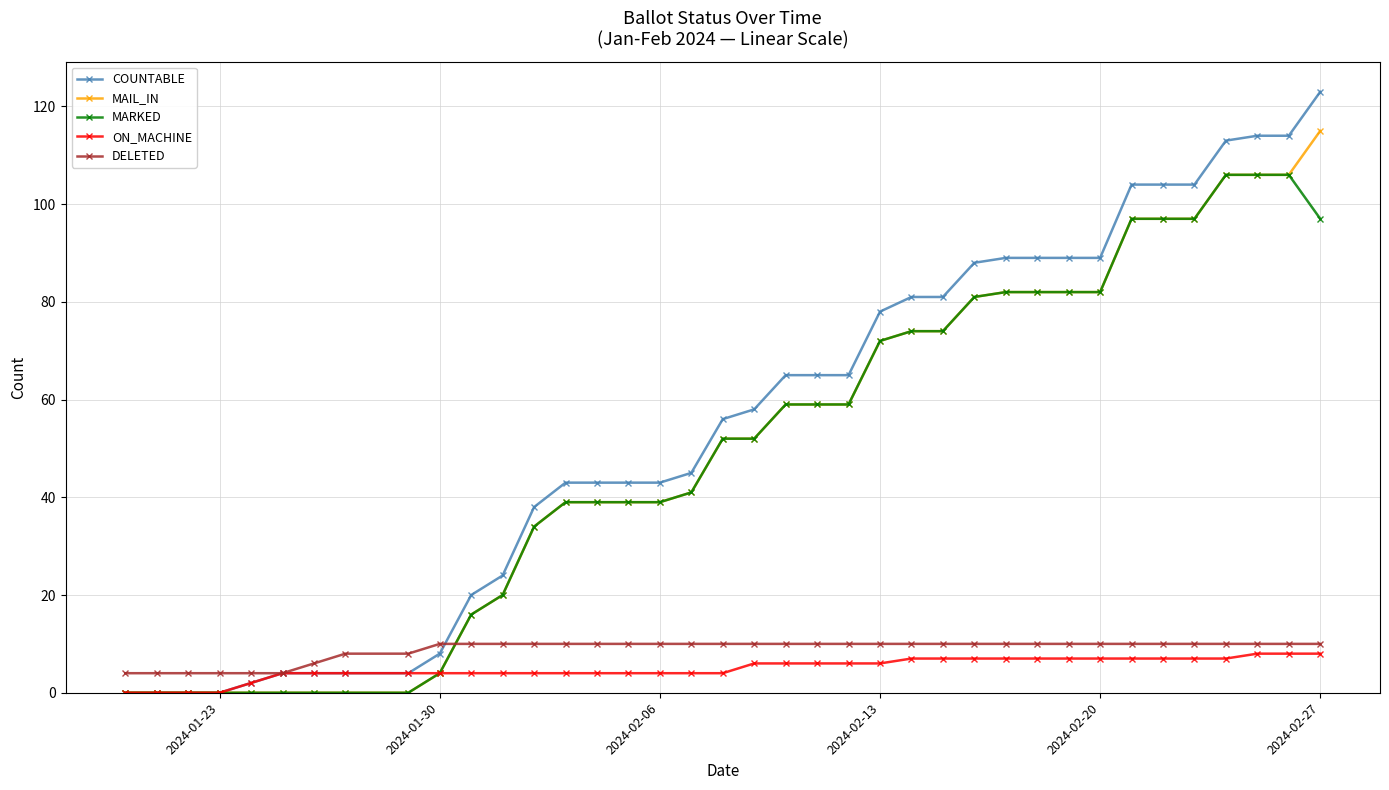

Which series has the widest spread of values?

COUNTABLE